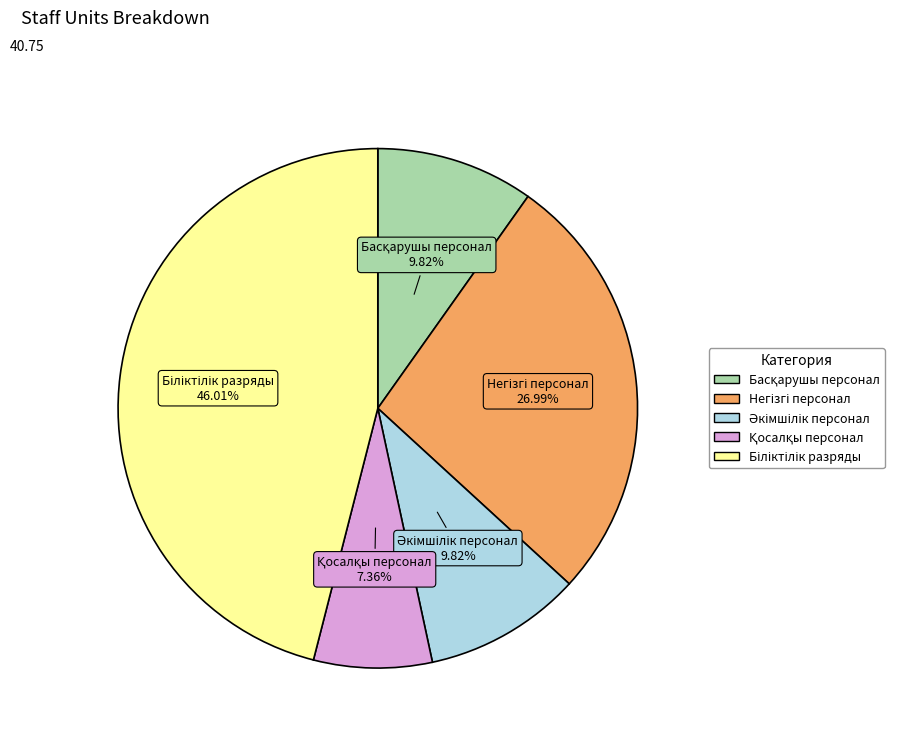

How many segments does this pie chart have?

5